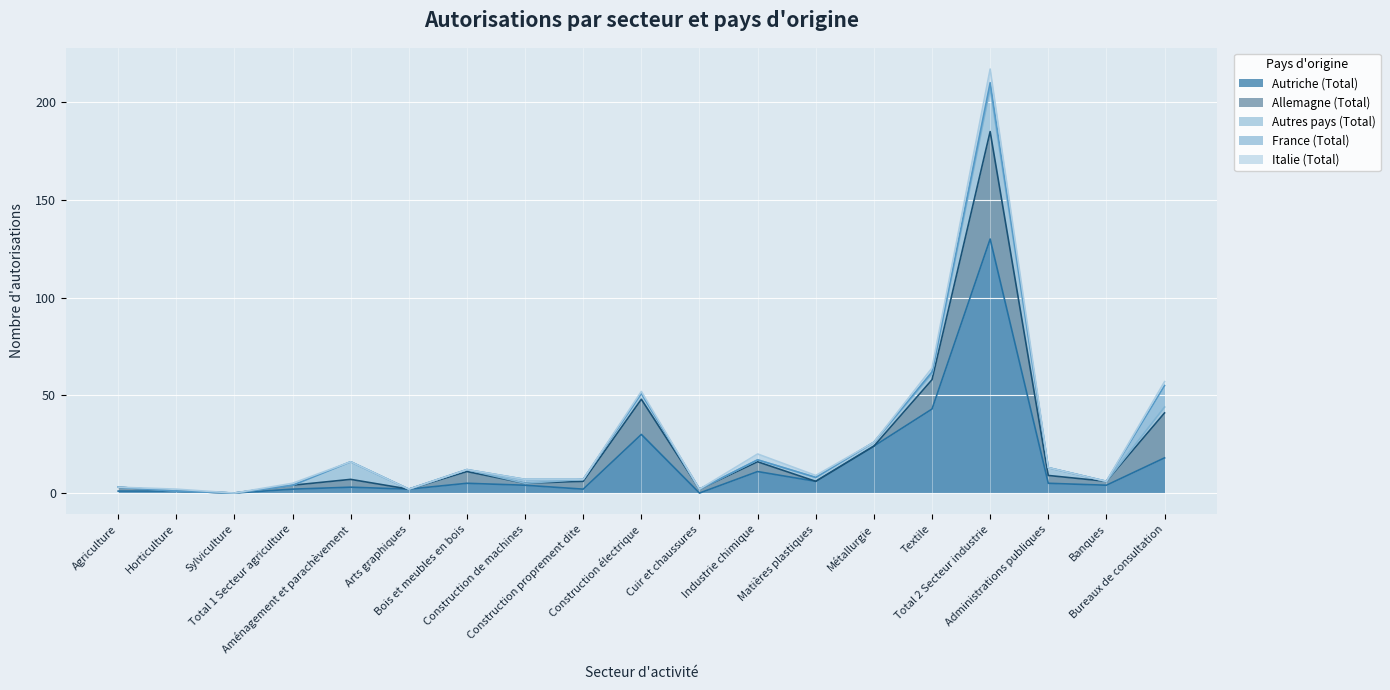

Which series changed the most between Agriculture and Construction proprement dite?

Allemagne (Total)